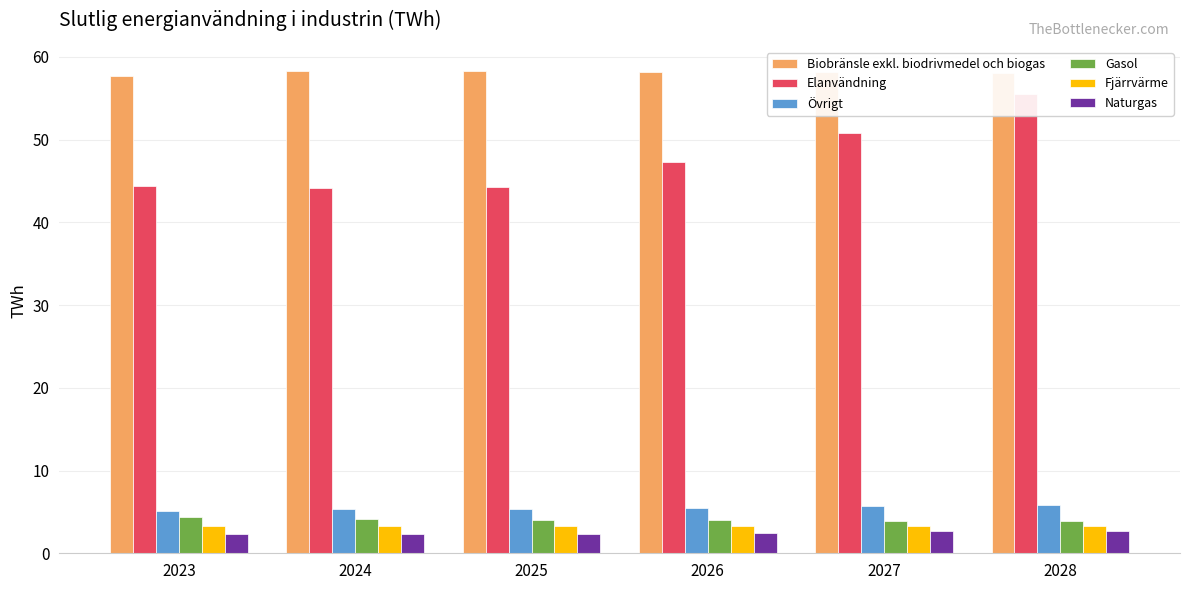

What is the average value of the Elanvändning series?

47.7